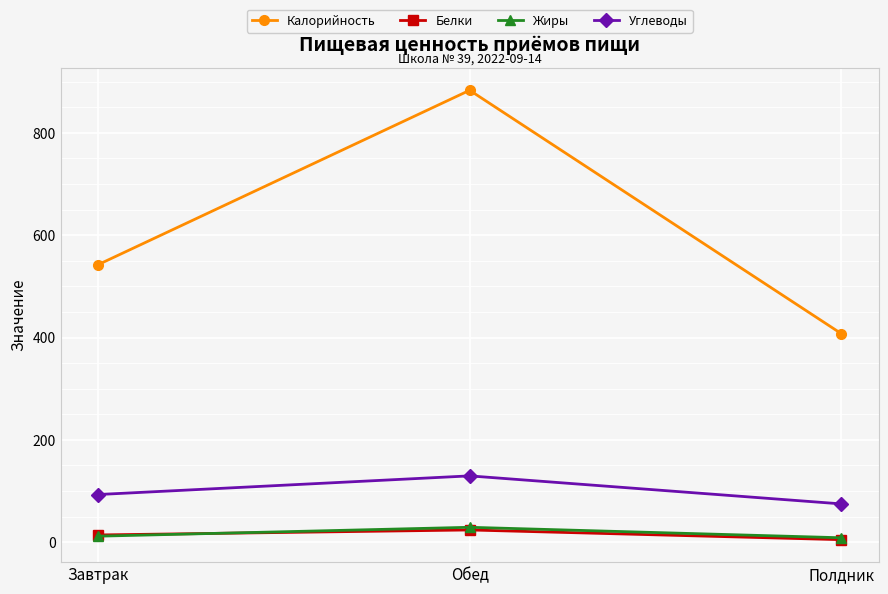

What is the sum of the Белки values at Обед and Полдник?

28.8